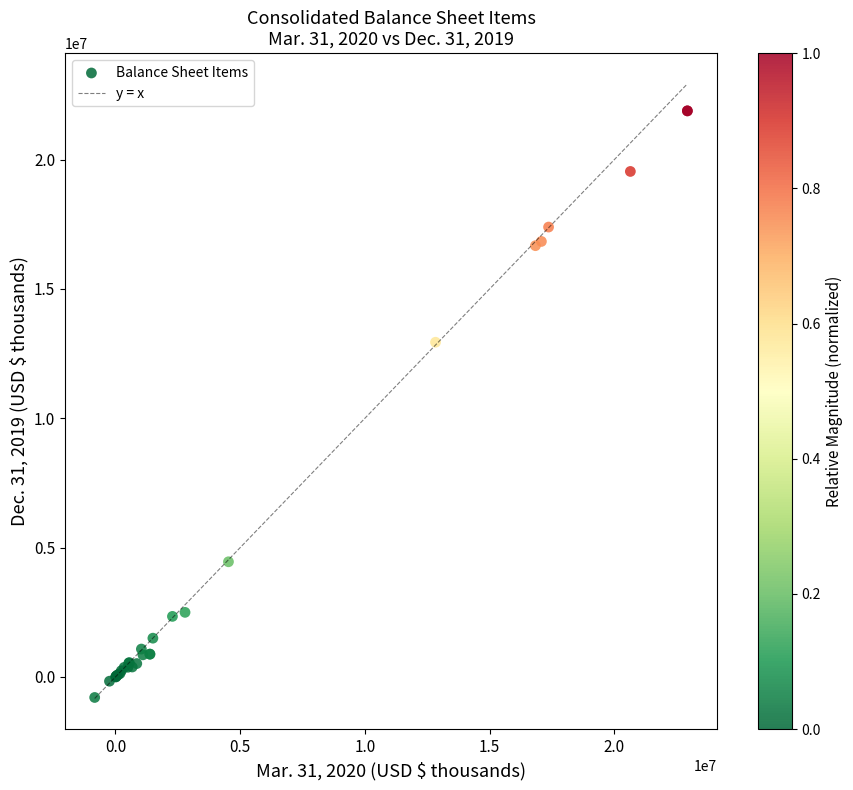

What Y value in the scatter plot is closest to 10546585?

12940589